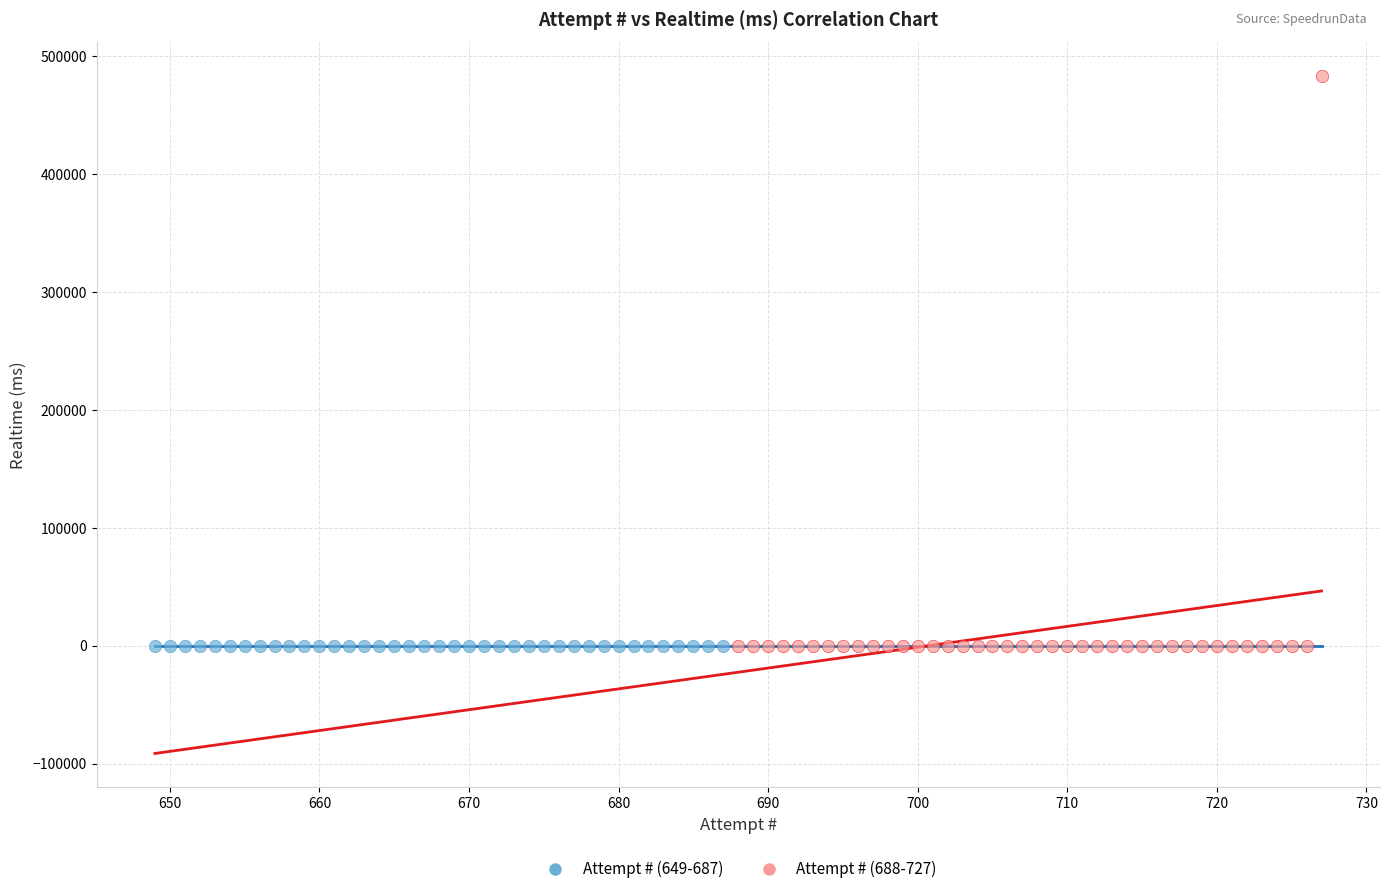

Which series contains the highest Y value?

Attempt # (688-727)